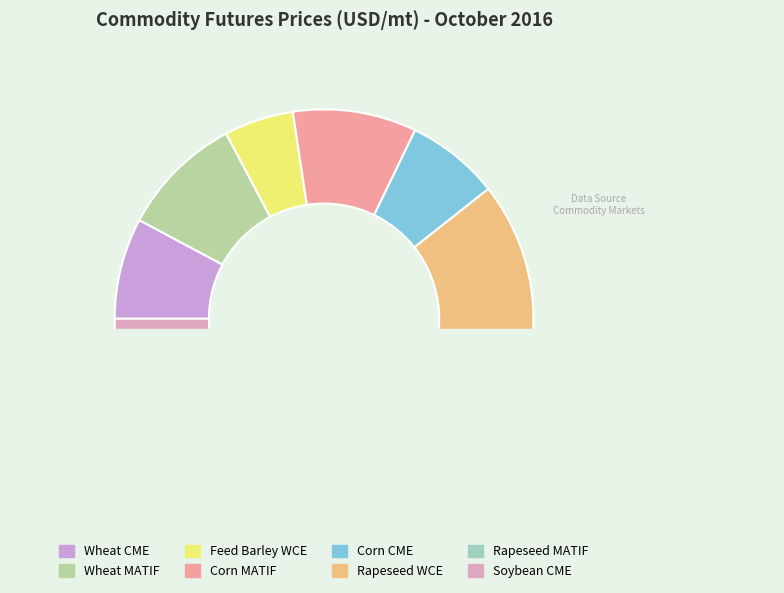

Does any single category account for the majority?

No